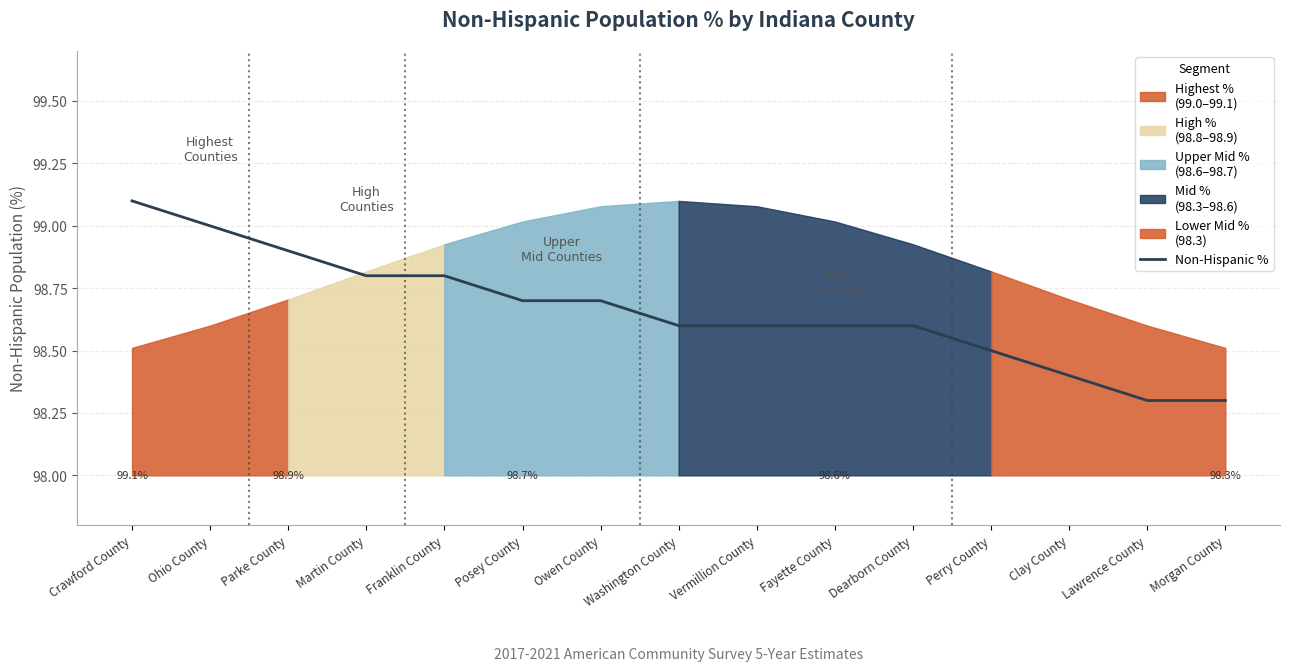

The value at Ohio County is 99.0. True or false?

True